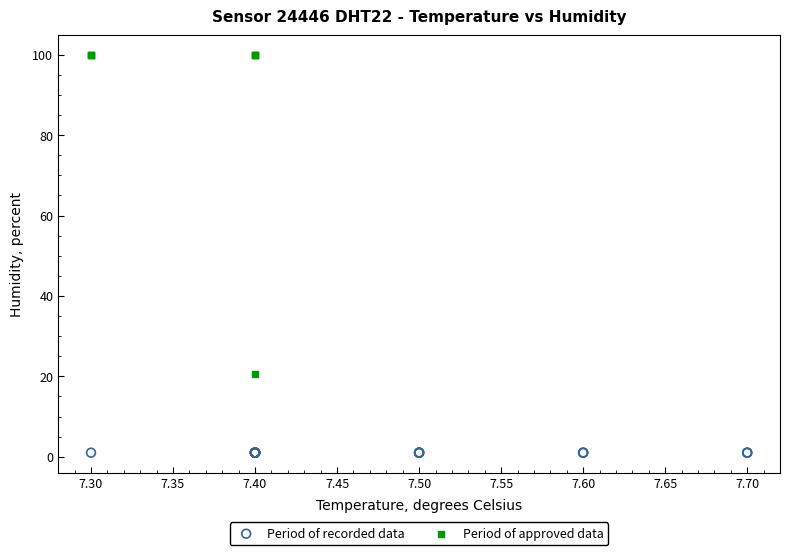

Which series contains the lowest Y value?

Period of recorded data